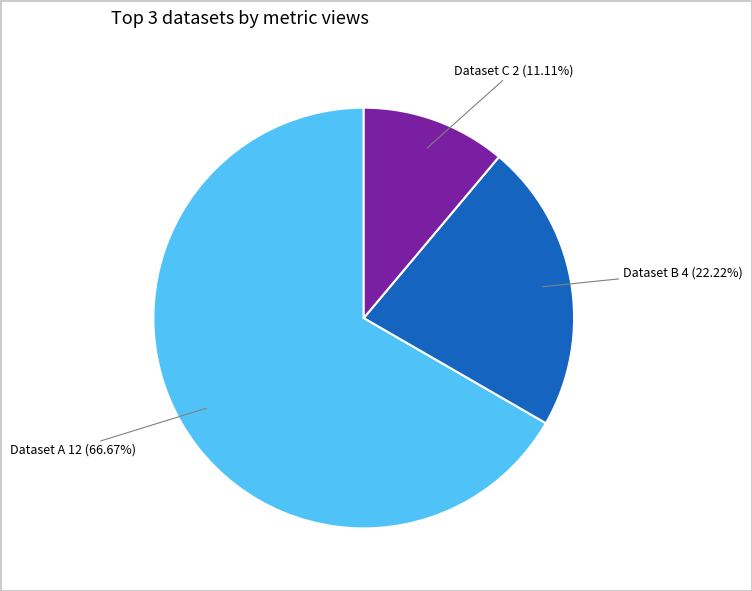

What is the majority slice?

Dataset A 12 (66.67%)